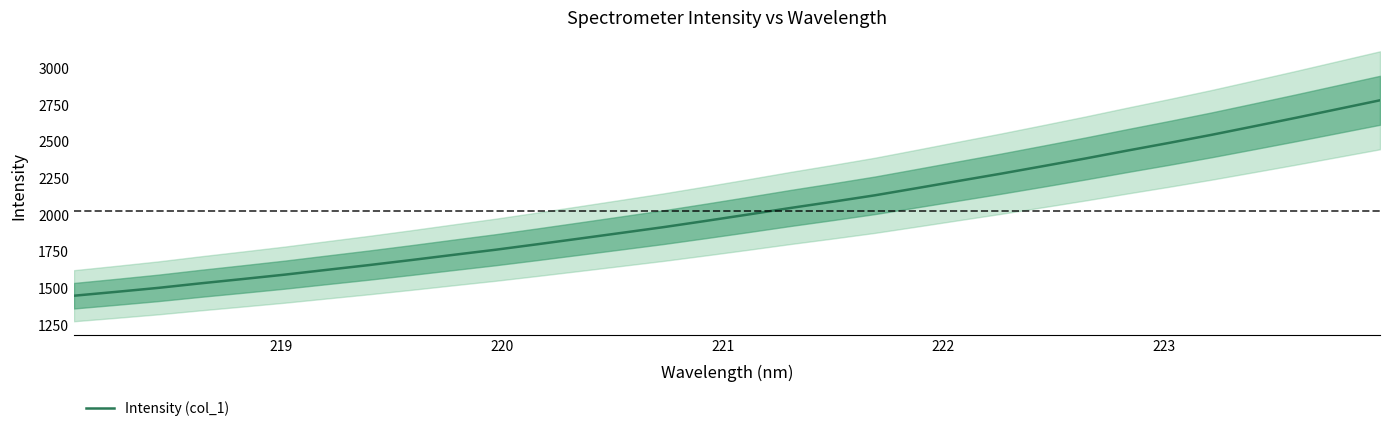

True or false: the data has more than 2 interior local peaks.

False